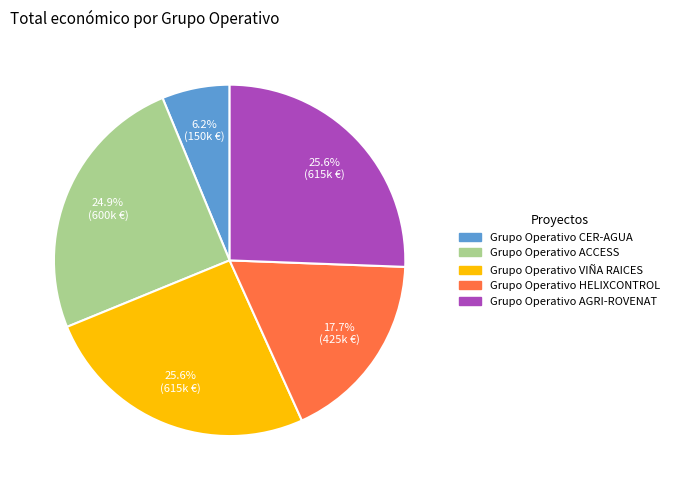

Is there a majority slice in this chart?

No